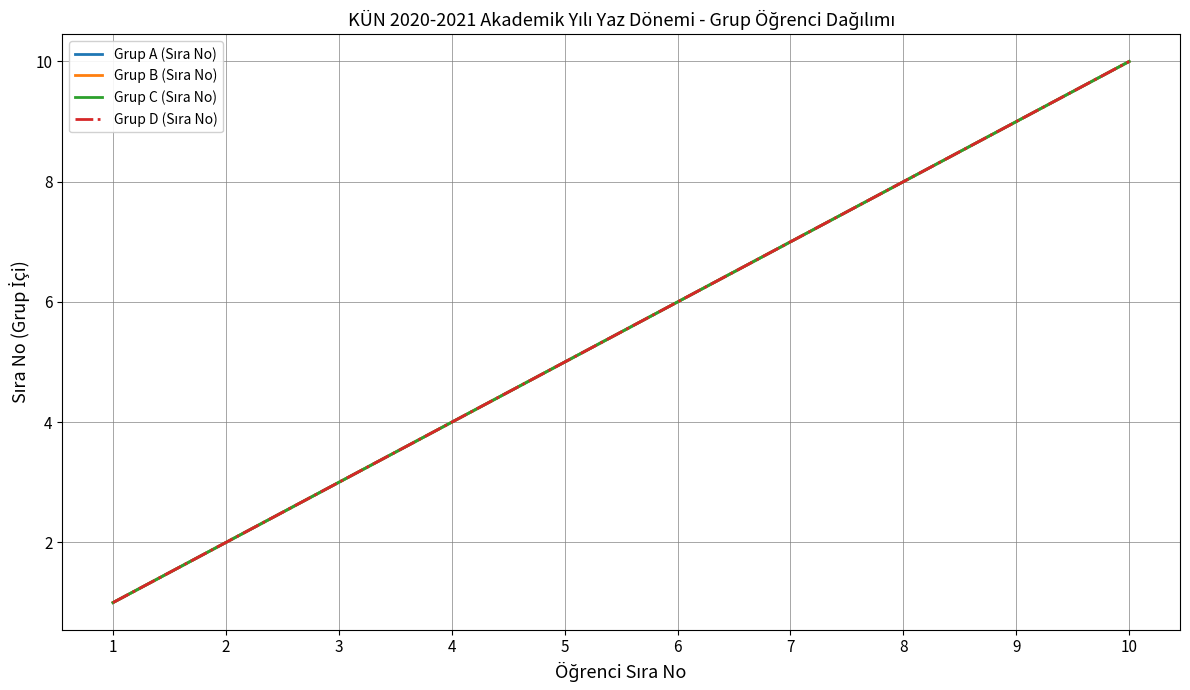

True or false: Grup B (Sıra No) has a value of 4 at 9.

False